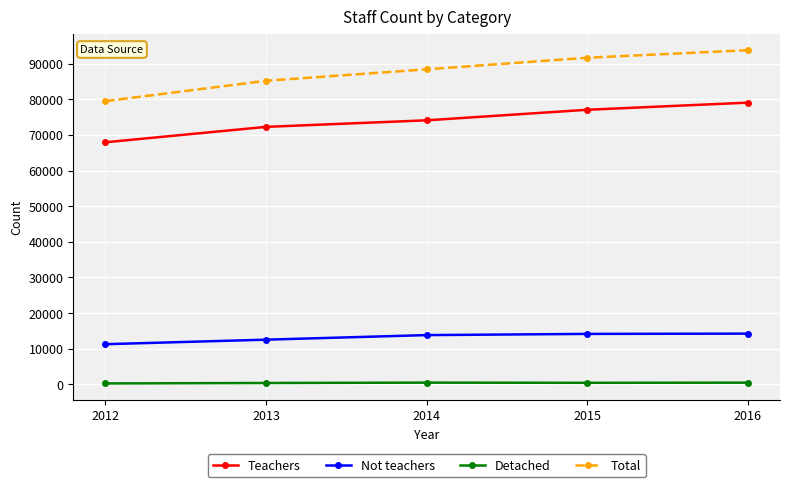

What is the average value of the Detached series?

412